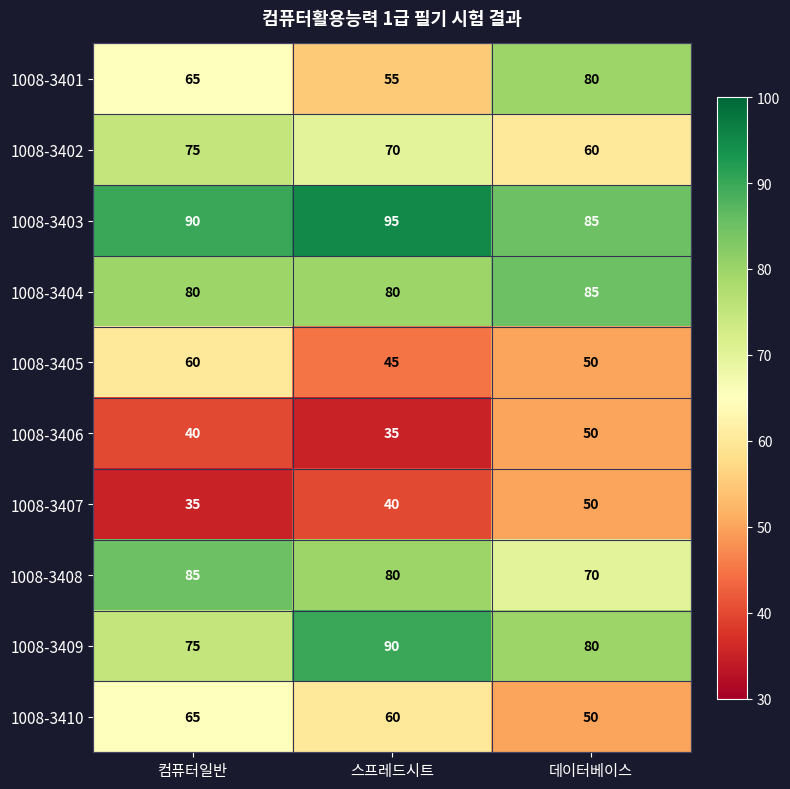

Reading right to left, transcribe all the data shown in this chart.

1008-3401: 데이터베이스=80	스프레드시트=55	컴퓨터일반=65
1008-3402: 데이터베이스=60	스프레드시트=70	컴퓨터일반=75
1008-3403: 데이터베이스=85	스프레드시트=95	컴퓨터일반=90
1008-3404: 데이터베이스=85	스프레드시트=80	컴퓨터일반=80
1008-3405: 데이터베이스=50	스프레드시트=45	컴퓨터일반=60
1008-3406: 데이터베이스=50	스프레드시트=35	컴퓨터일반=40
1008-3407: 데이터베이스=50	스프레드시트=40	컴퓨터일반=35
1008-3408: 데이터베이스=70	스프레드시트=80	컴퓨터일반=85
1008-3409: 데이터베이스=80	스프레드시트=90	컴퓨터일반=75
1008-3410: 데이터베이스=50	스프레드시트=60	컴퓨터일반=65